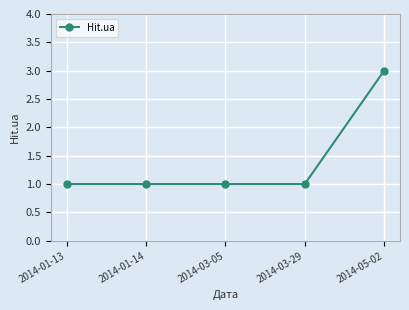

True or false: the data has more than 1 interior local peaks.

False